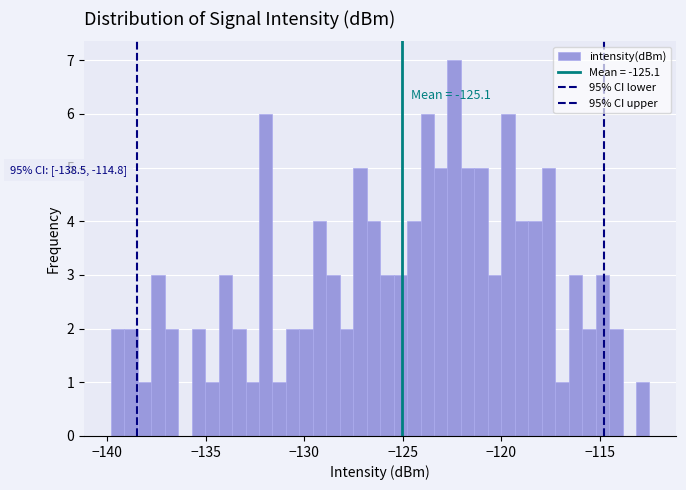

Around what value on the x-axis is the tallest bar? Give the approximate position of its centre, as read against the axis.

-122.5